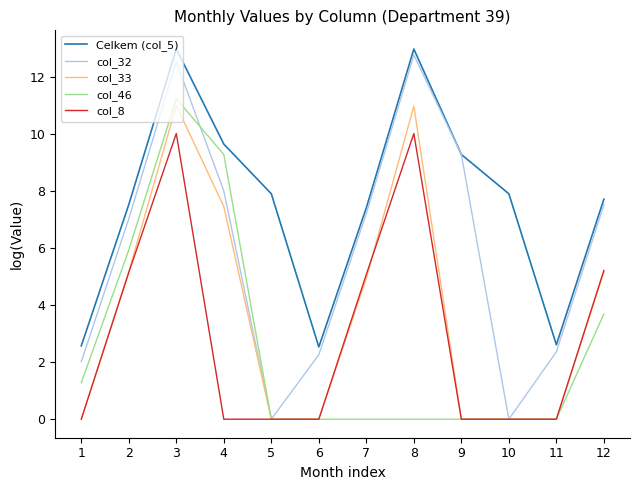

List the series in order of their peak value, lowest first.

col_8, col_33, col_46, col_32, Celkem (col_5)